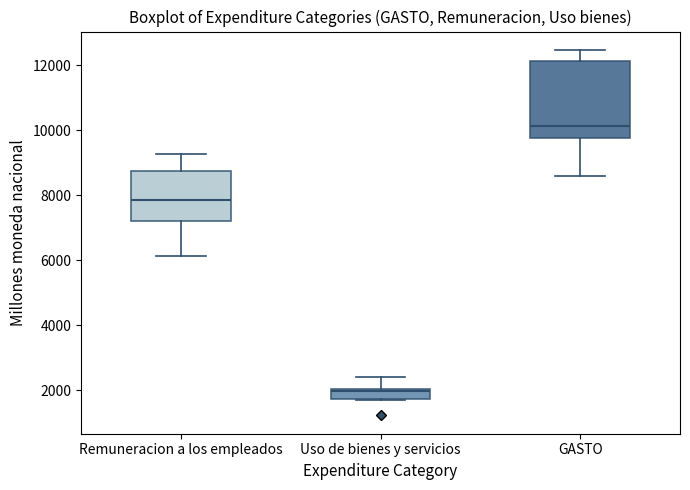

Comparing the boxes themselves (not the whiskers), which one is the tallest?

GASTO